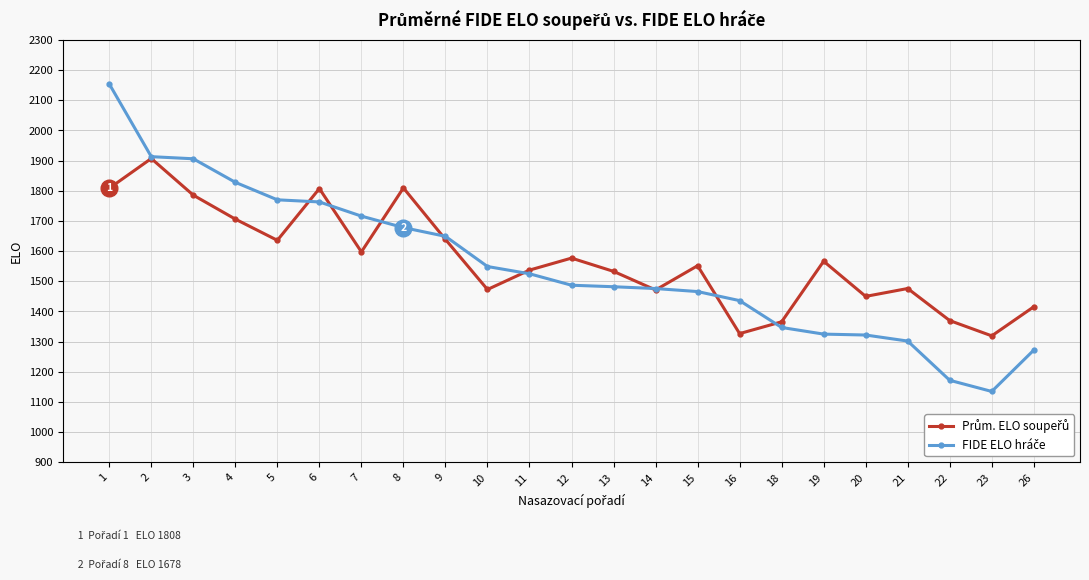

What is the greatest value displayed?

2154.0